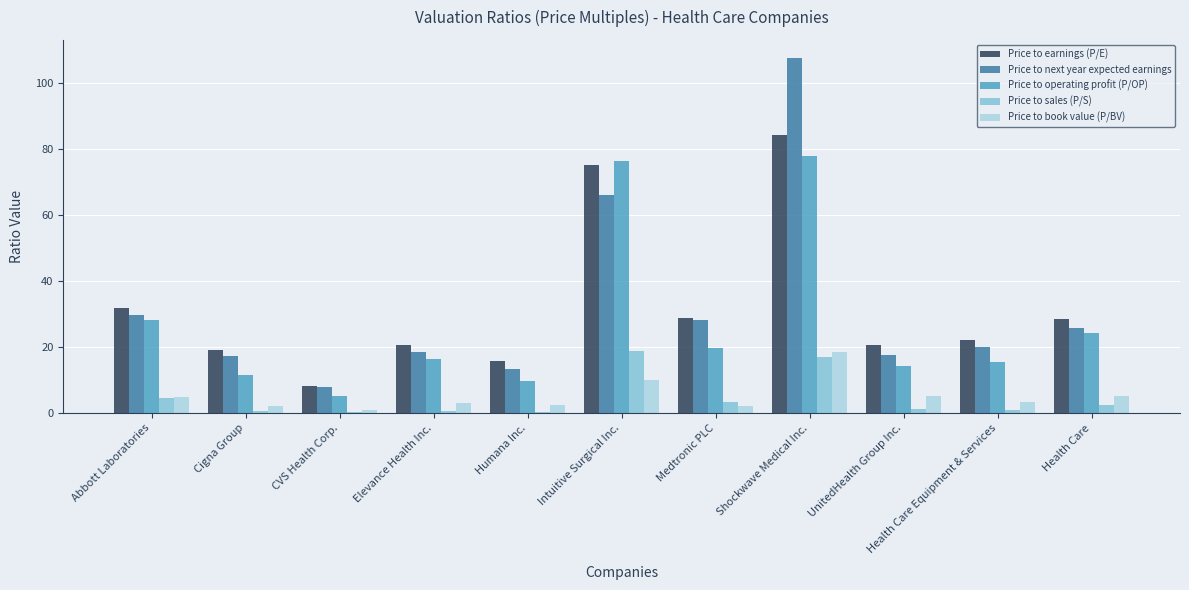

At which category is the sum across all series the highest?

Shockwave Medical Inc.